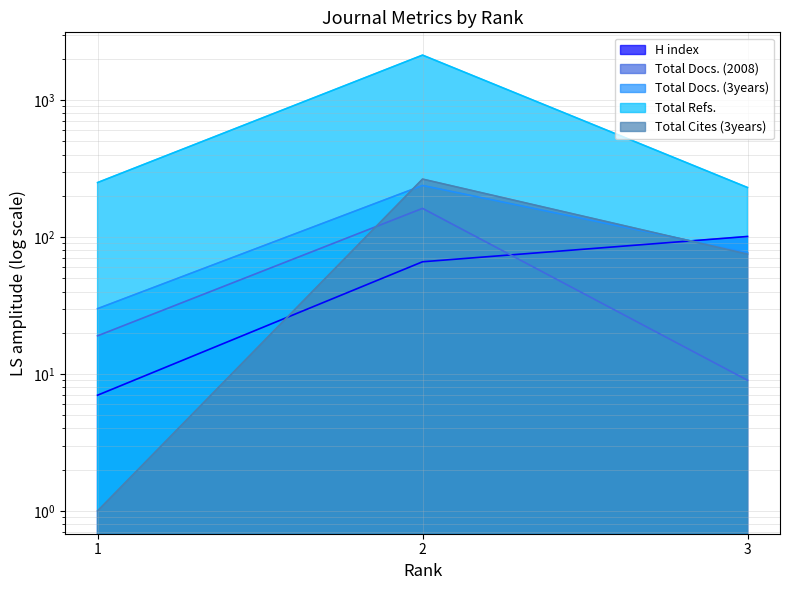

At how many categories does at least one series exceed 615?

1